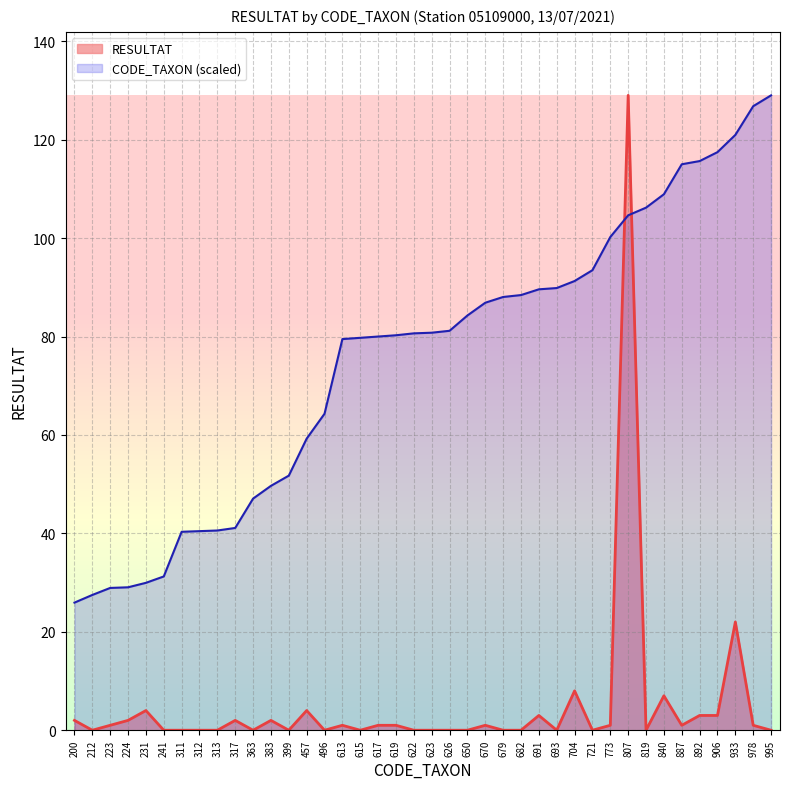

How many data points in CODE_TAXON are less than 80?

18